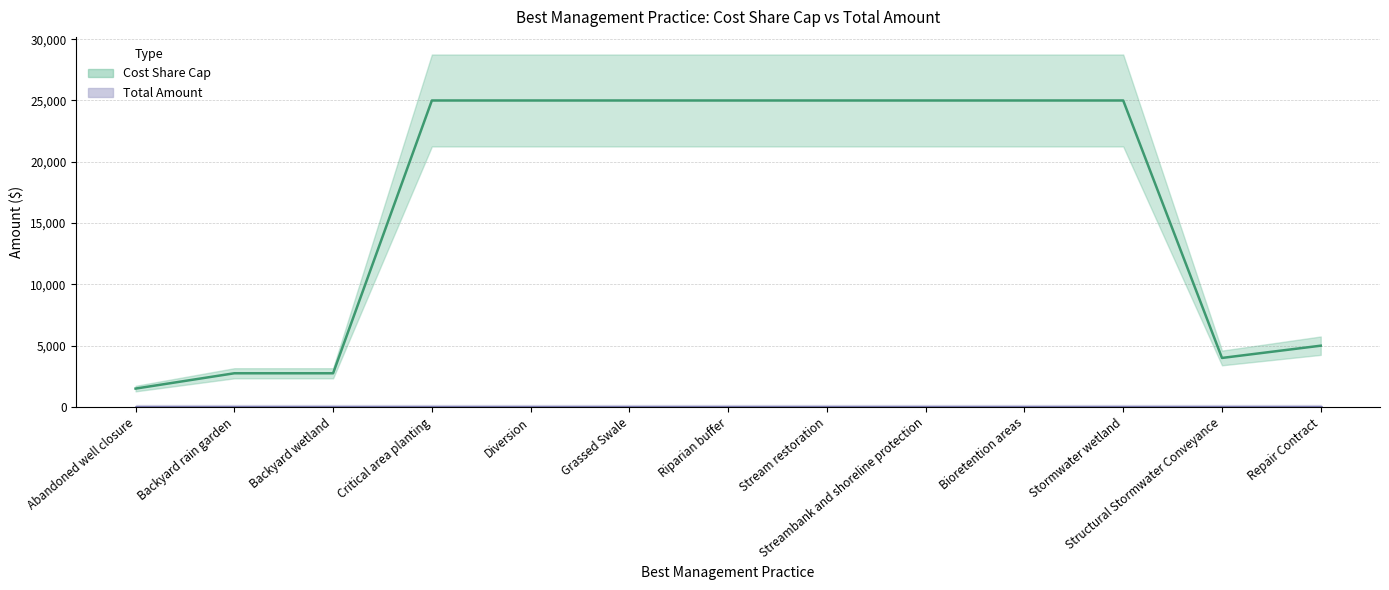

Reading left to right, extract all data points from this chart.

1500	2750	2750	25000	25000	25000	25000	25000	25000	25000	25000	4000	5000